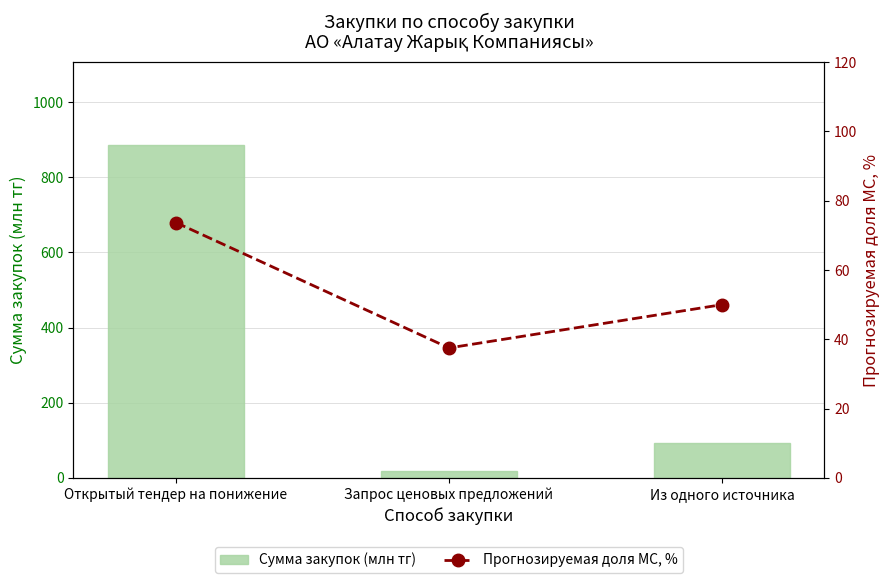

List the series in order of their overall mean, lowest first.

Прогнозируемая доля МС, %, Сумма закупок (млн тг)